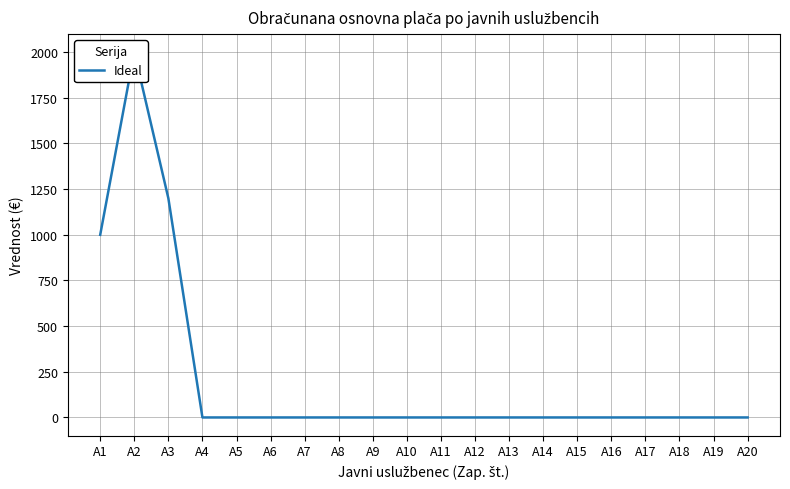

Rank the categories by value from highest to lowest.

A2, A3, A1, A4, A5, A6, A7, A8, A9, A10, A11, A12, A13, A14, A15, A16, A17, A18, A19, A20